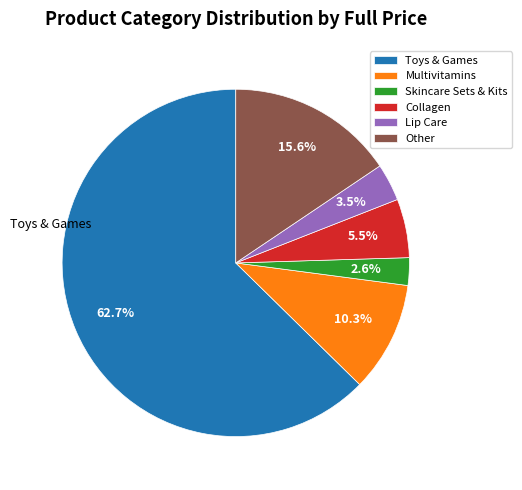

Does Collagen represent more than half of the total?

No